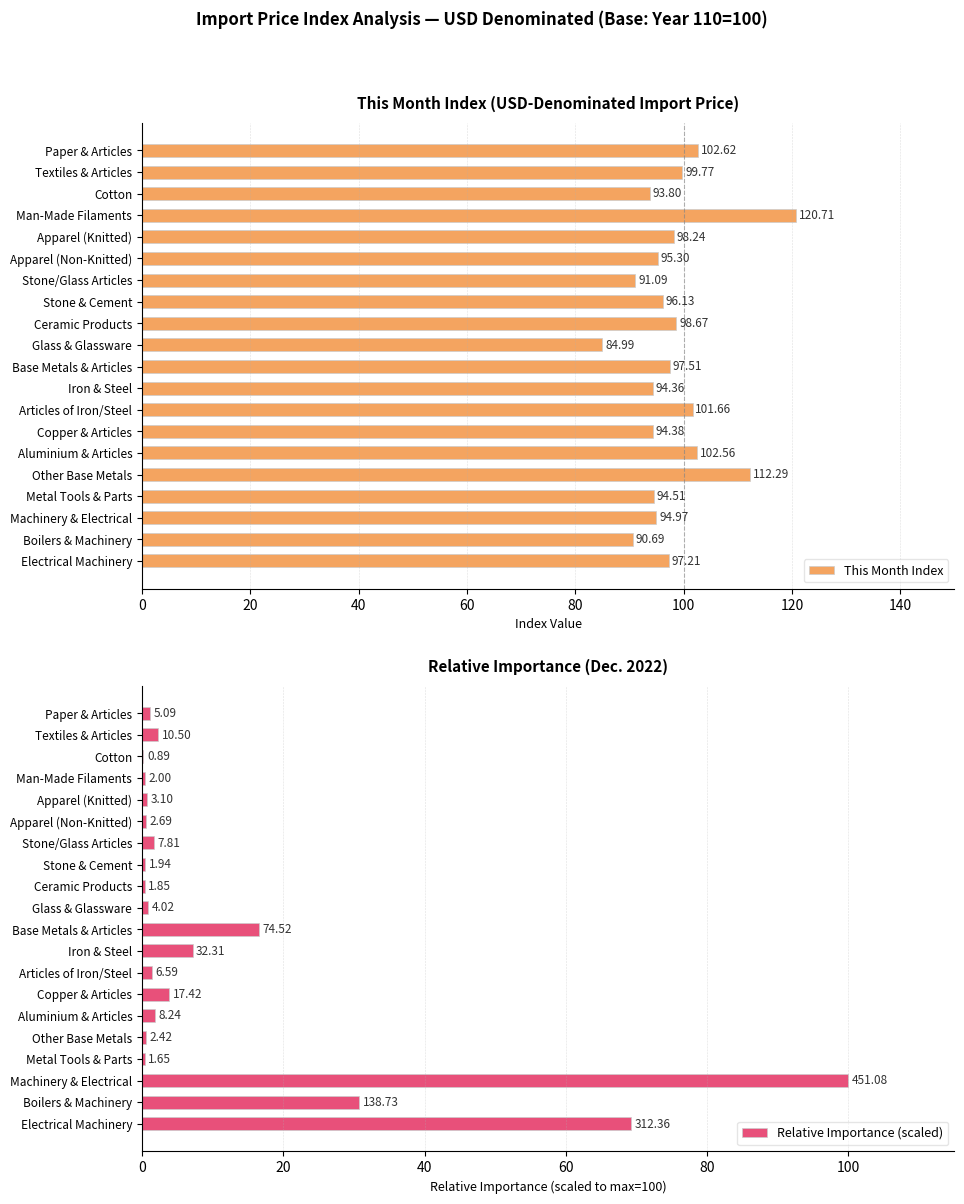

List the labels in order of This Month Index value, largest first.

Man-Made Filaments, Other Base Metals, Paper & Articles, Aluminium & Articles, Articles of Iron/Steel, Textiles & Articles, Ceramic Products, Apparel (Knitted), Base Metals & Articles, Electrical Machinery, Stone & Cement, Apparel (Non-Knitted), Machinery & Electrical, Metal Tools & Parts, Copper & Articles, Iron & Steel, Cotton, Stone/Glass Articles, Boilers & Machinery, Glass & Glassware